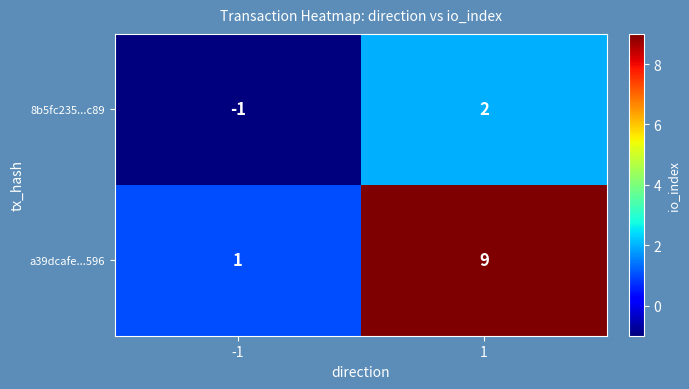

The 8b5fc235...c89 series shows 2 at 1. True or false?

True